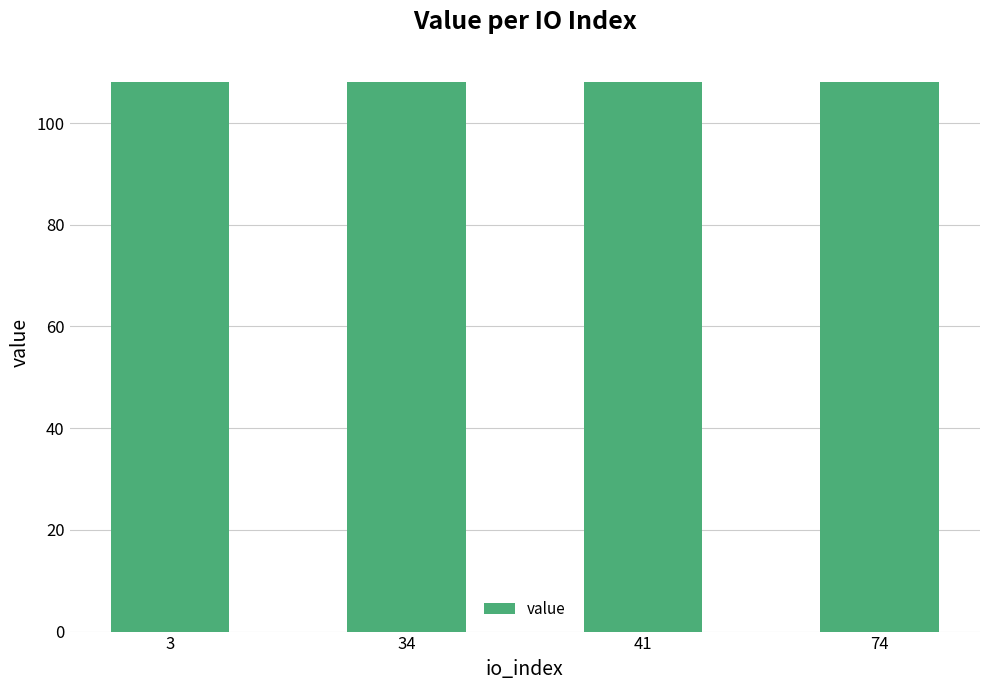

Does the chart contain any negative values?

No